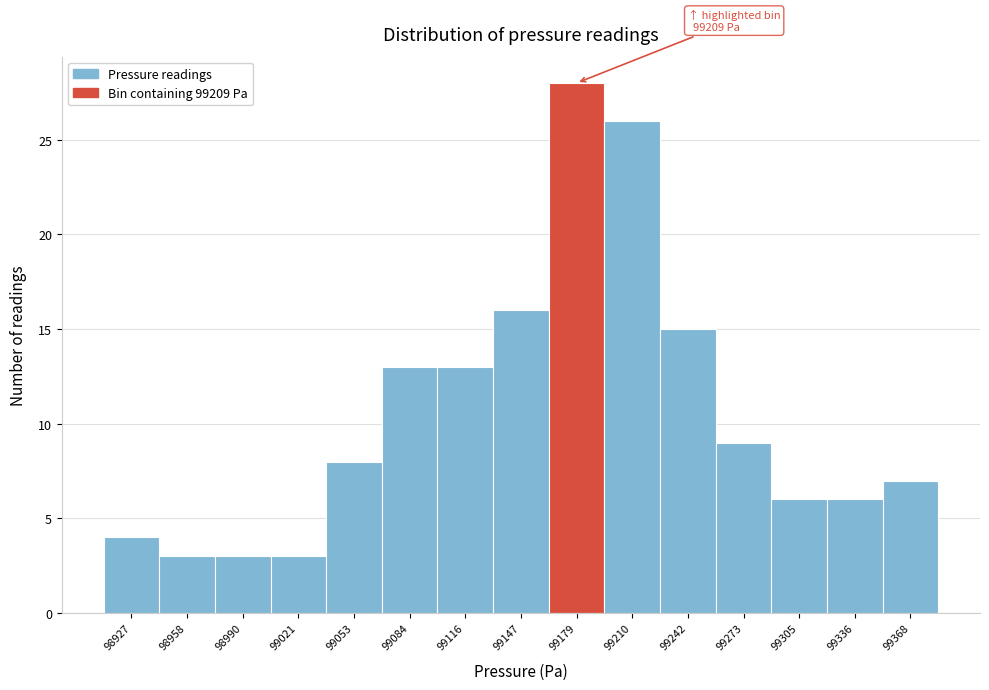

Reading right to left, extract all data points from this chart.

99368=7	99336=6	99305=6	99273=9	99242=15	99210=26	99179=28	99147=16	99116=13	99084=13	99053=8	99021=3	98990=3	98958=3	98927=4